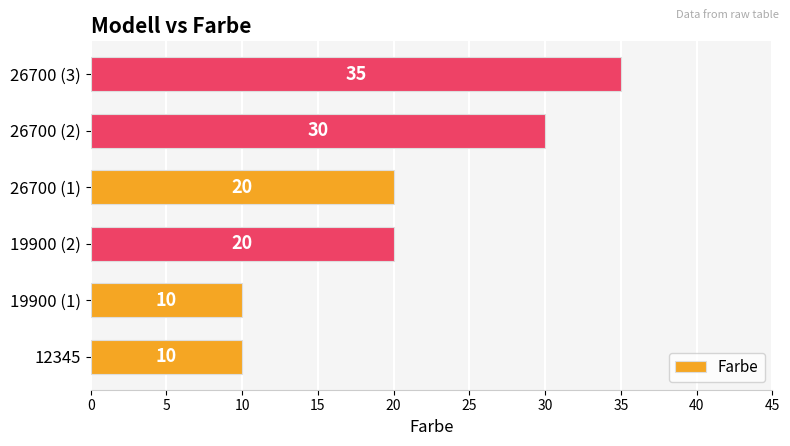

What is the sum of all values?

125